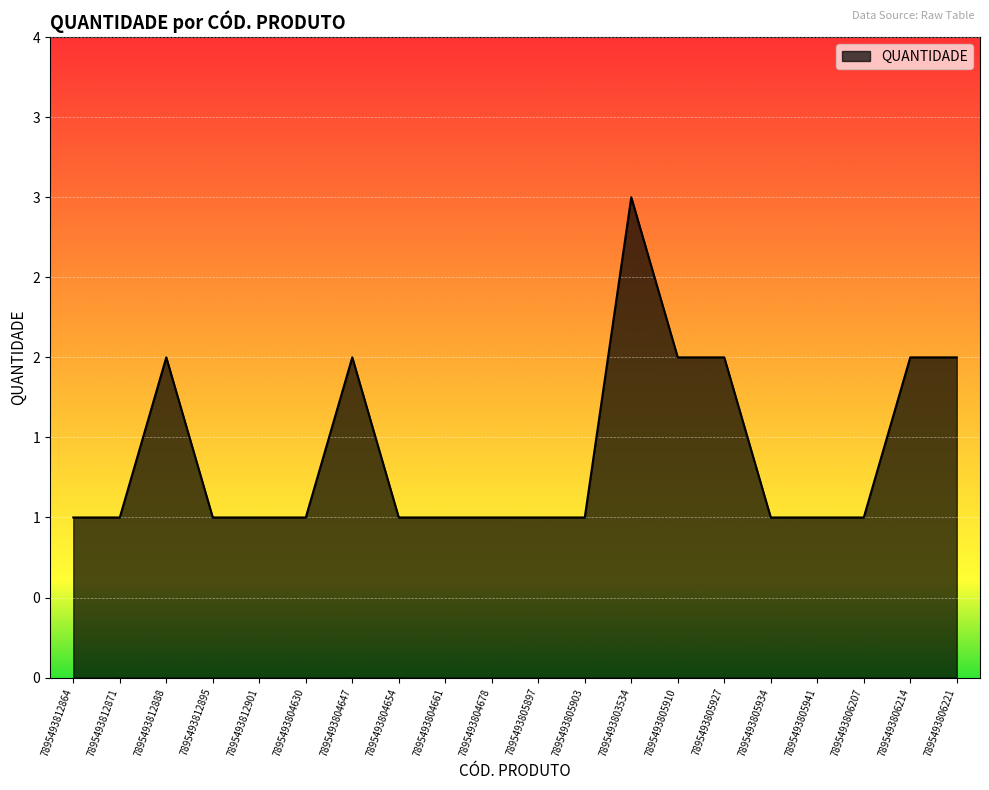

At which category does the chart reach its peak across all series?

7895493803534